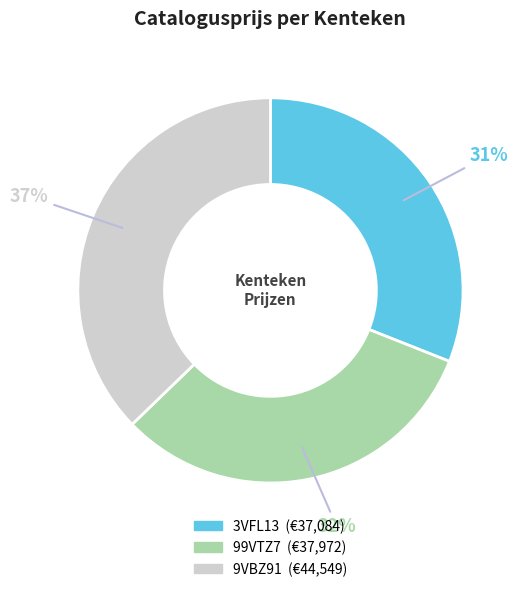

Which slice is the largest?

9VBZ91